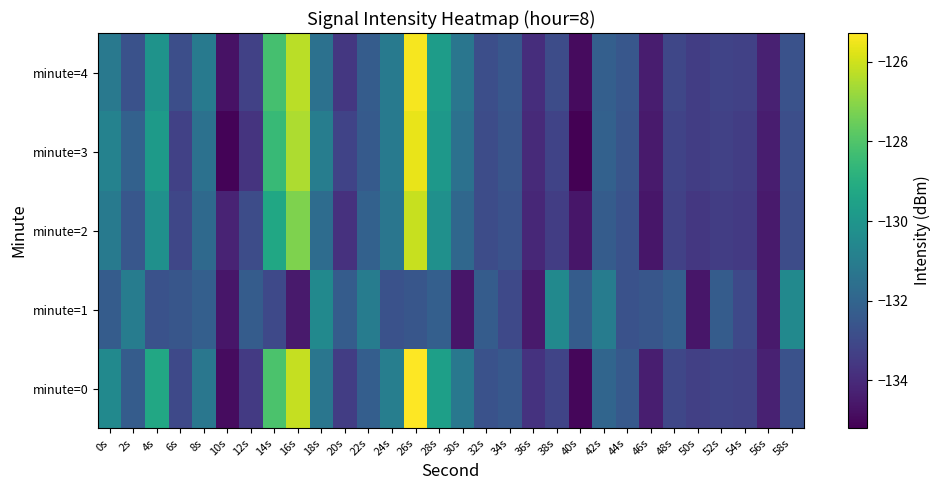

At 20s, list the series in order from smallest to largest.

minute=2, minute=4, minute=0, minute=3, minute=1